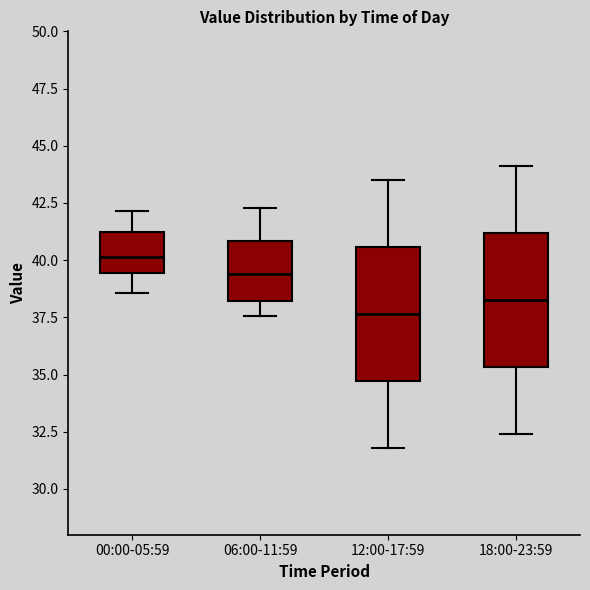

Reading left to right, transcribe this box plot: for each box, give where its median line is, the range the box spans, and where its two whiskers end, as read against the y-axis. The values are not printed on the chart, so give them approximately, as read against the axis.

00:00-05:59: median 40.0, box 39.5 to 41.0, whiskers 38.5 to 42.0
06:00-11:59: median 39.5, box 38.0 to 41.0, whiskers 37.5 to 42.5
12:00-17:59: median 37.5, box 34.5 to 40.5, whiskers 32.0 to 43.5
18:00-23:59: median 38.5, box 35.5 to 41.0, whiskers 32.5 to 44.0